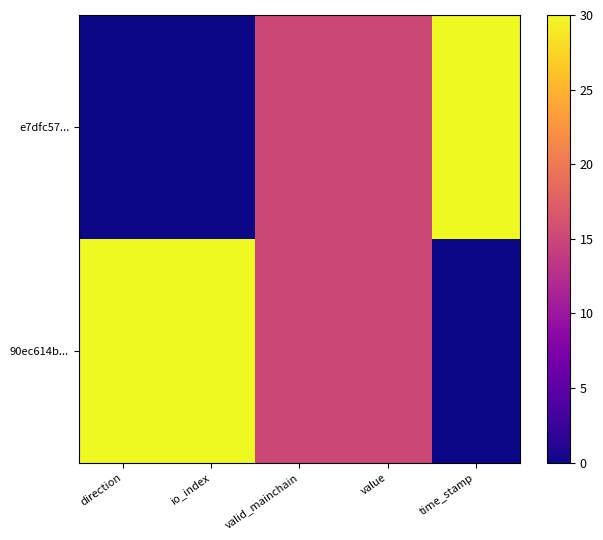

What is the difference between the highest and lowest values at direction?

30